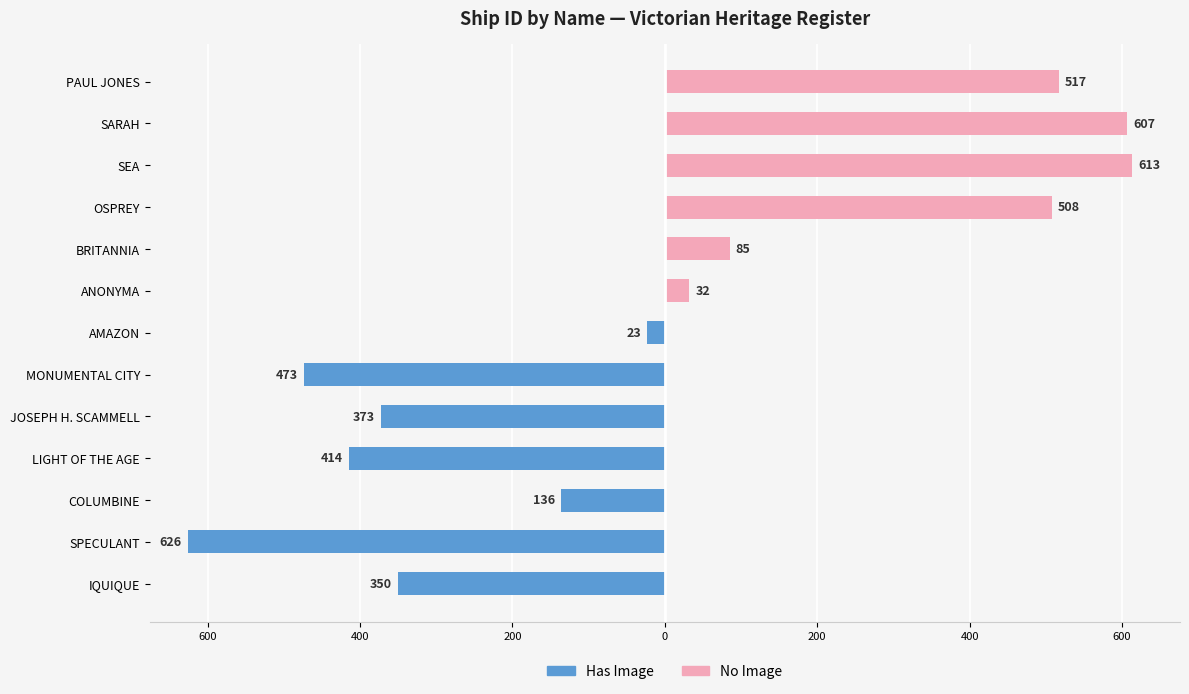

Which series has the largest range (max minus min)?

Has Image